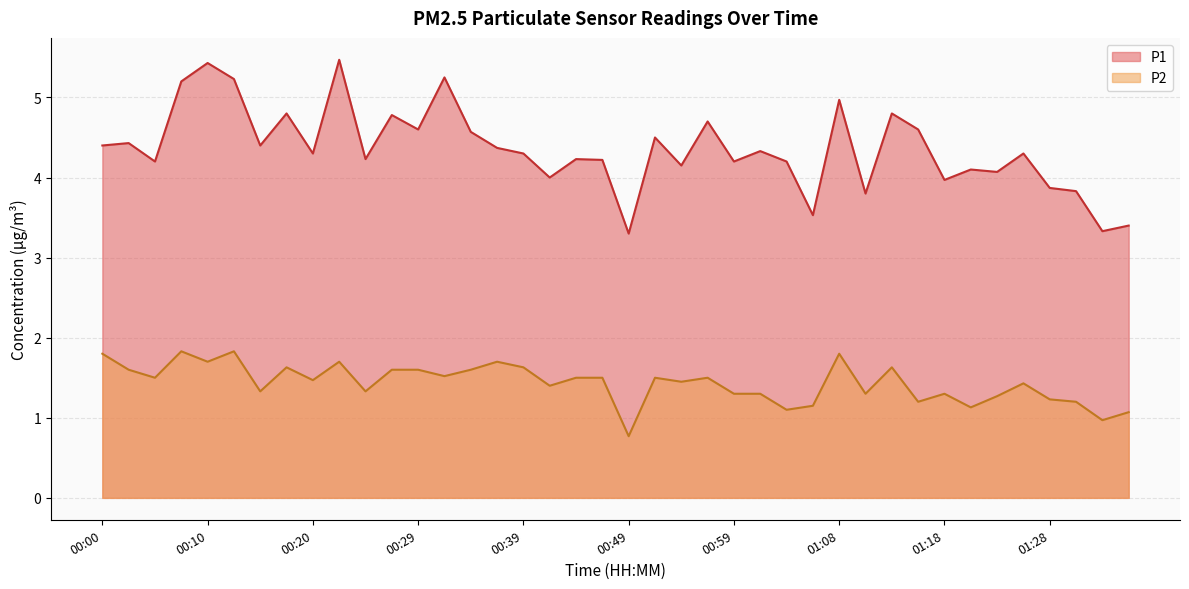

How many categories are shown in the chart?

40